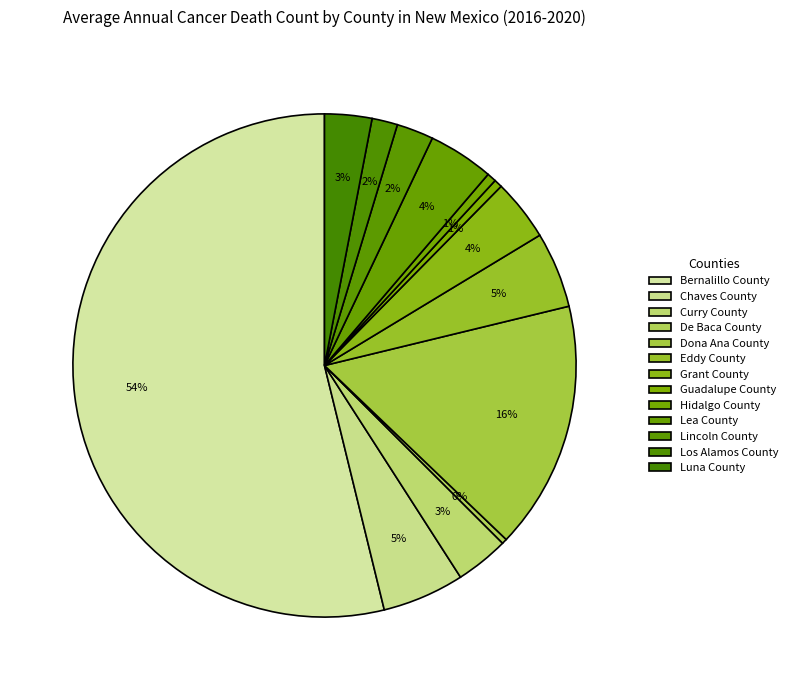

What is the largest slice in the pie chart?

Bernalillo County